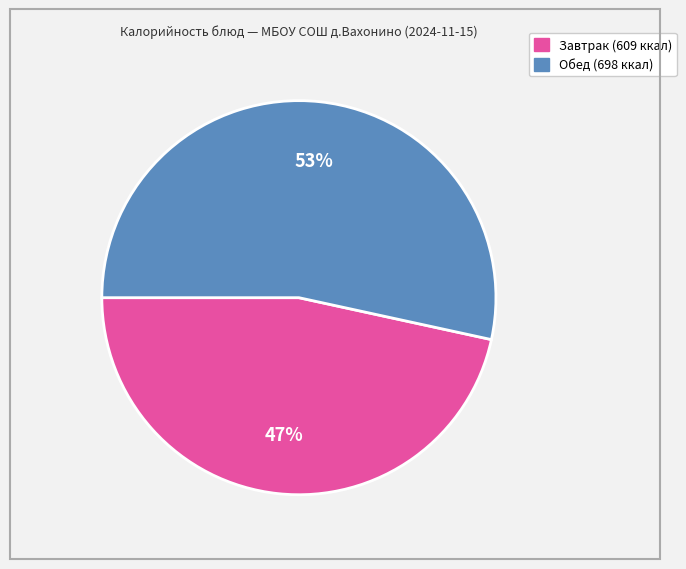

Is there a majority slice in this chart?

Yes